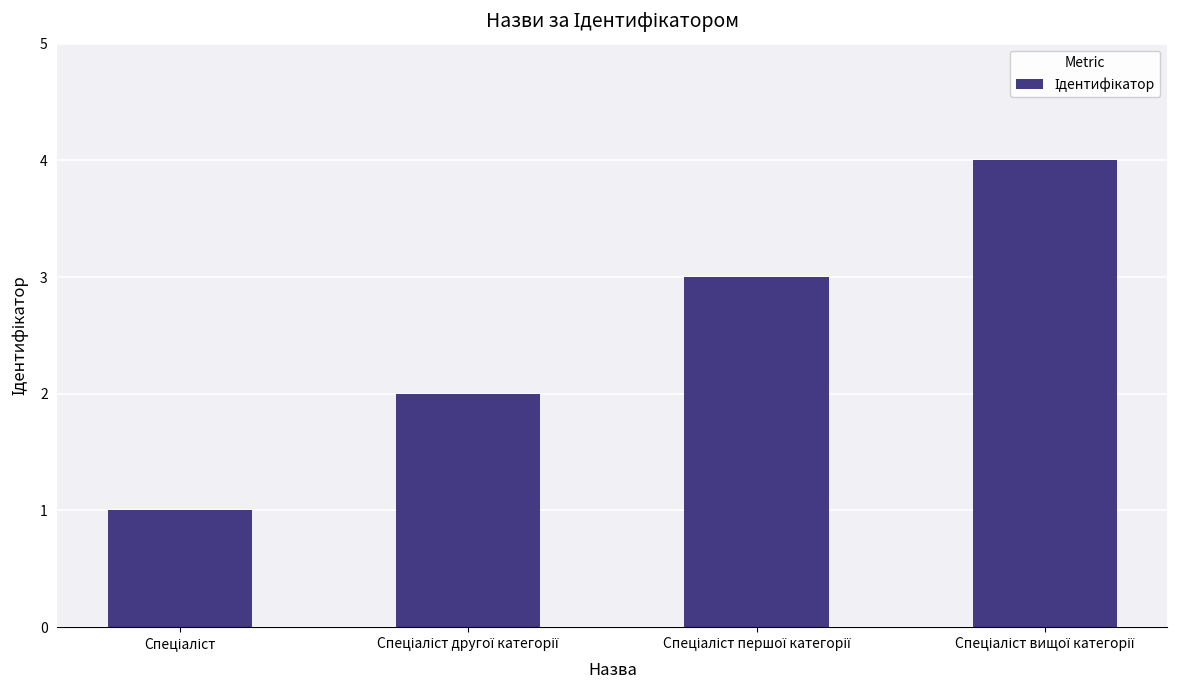

What is the minimum value shown in the chart?

1